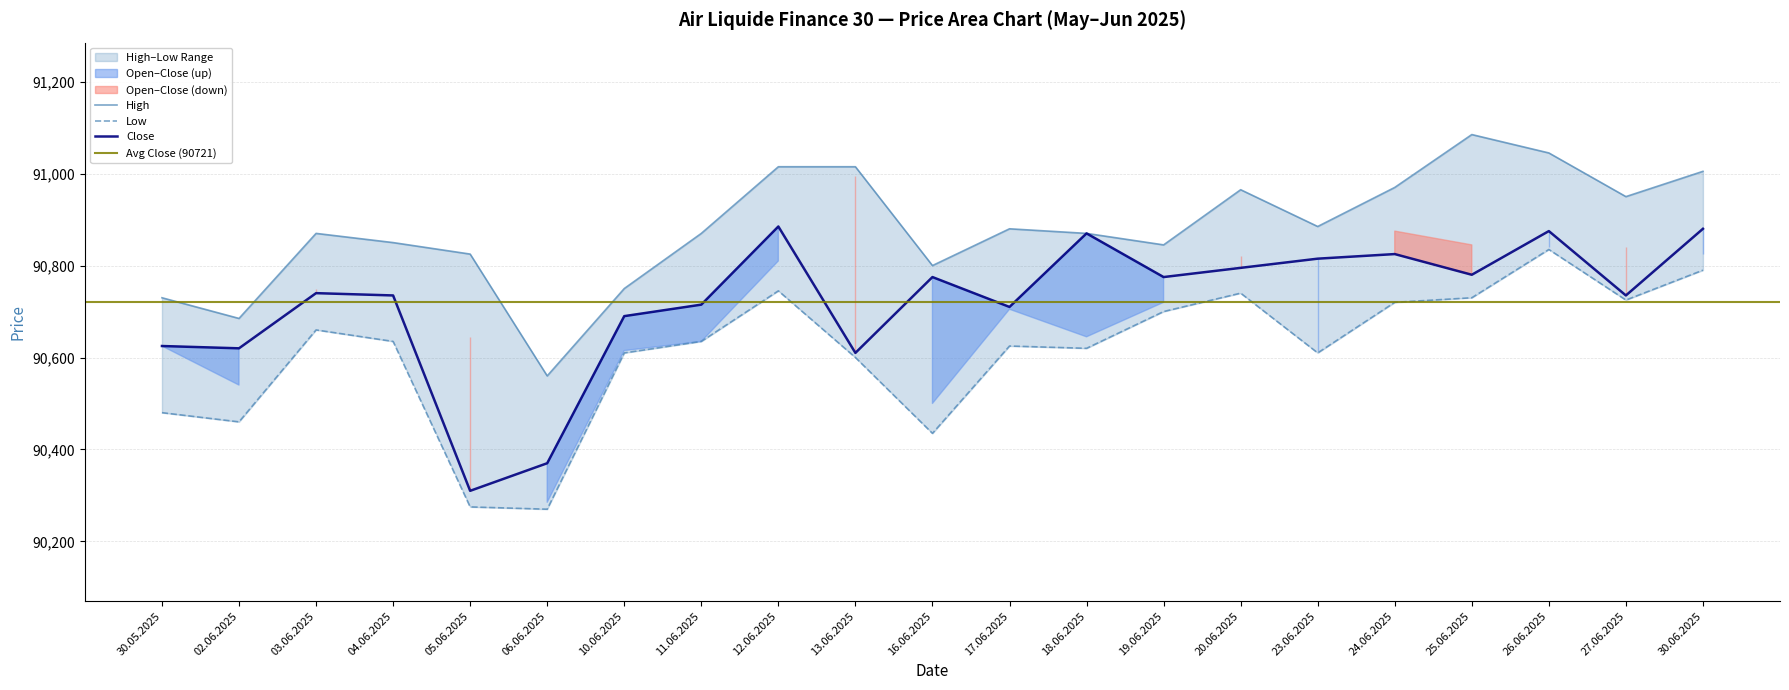

Rank the series by their average value, from lowest to highest.

Low, Close, High